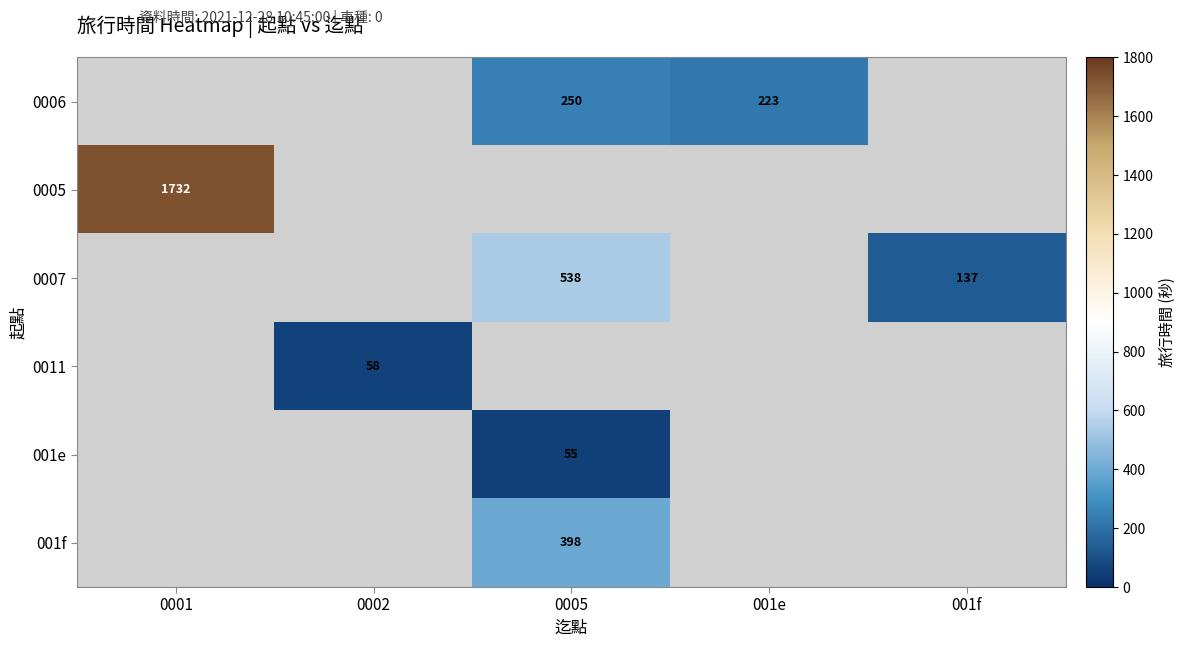

The value of 001e at 0005 is 55. True or false?

True